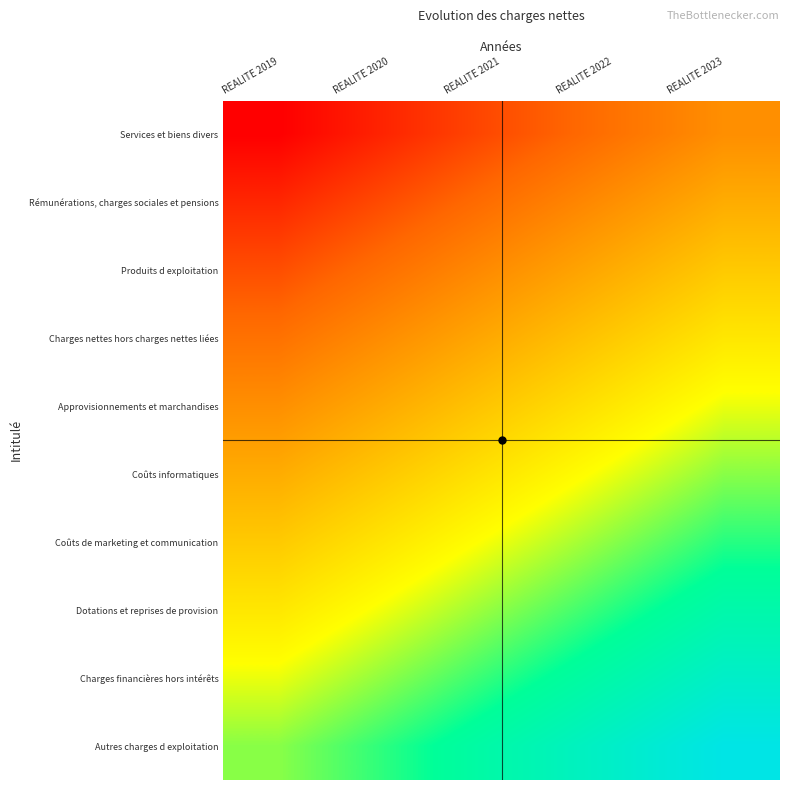

Reading left to right, transcribe all the data shown in this chart.

Services et biens divers: REALITE 2019=0.0	REALITE 2020=0.1	REALITE 2021=0.2	REALITE 2022=0.2	REALITE 2023=0.3
Rémunérations, charges sociales et pensions: REALITE 2019=0.1	REALITE 2020=0.2	REALITE 2021=0.2	REALITE 2022=0.3	REALITE 2023=0.4
Produits d exploitation: REALITE 2019=0.2	REALITE 2020=0.2	REALITE 2021=0.3	REALITE 2022=0.4	REALITE 2023=0.5
Charges nettes hors charges nettes liées: REALITE 2019=0.2	REALITE 2020=0.3	REALITE 2021=0.4	REALITE 2022=0.5	REALITE 2023=0.5
Approvisionnements et marchandises: REALITE 2019=0.3	REALITE 2020=0.4	REALITE 2021=0.5	REALITE 2022=0.5	REALITE 2023=0.6
Coûts informatiques: REALITE 2019=0.4	REALITE 2020=0.5	REALITE 2021=0.5	REALITE 2022=0.6	REALITE 2023=0.7
Coûts de marketing et communication: REALITE 2019=0.5	REALITE 2020=0.5	REALITE 2021=0.6	REALITE 2022=0.7	REALITE 2023=0.8
Dotations et reprises de provision: REALITE 2019=0.5	REALITE 2020=0.6	REALITE 2021=0.7	REALITE 2022=0.8	REALITE 2023=0.8
Charges financières hors intérêts: REALITE 2019=0.6	REALITE 2020=0.7	REALITE 2021=0.8	REALITE 2022=0.8	REALITE 2023=0.9
Autres charges d exploitation: REALITE 2019=0.7	REALITE 2020=0.8	REALITE 2021=0.8	REALITE 2022=0.9	REALITE 2023=1.0